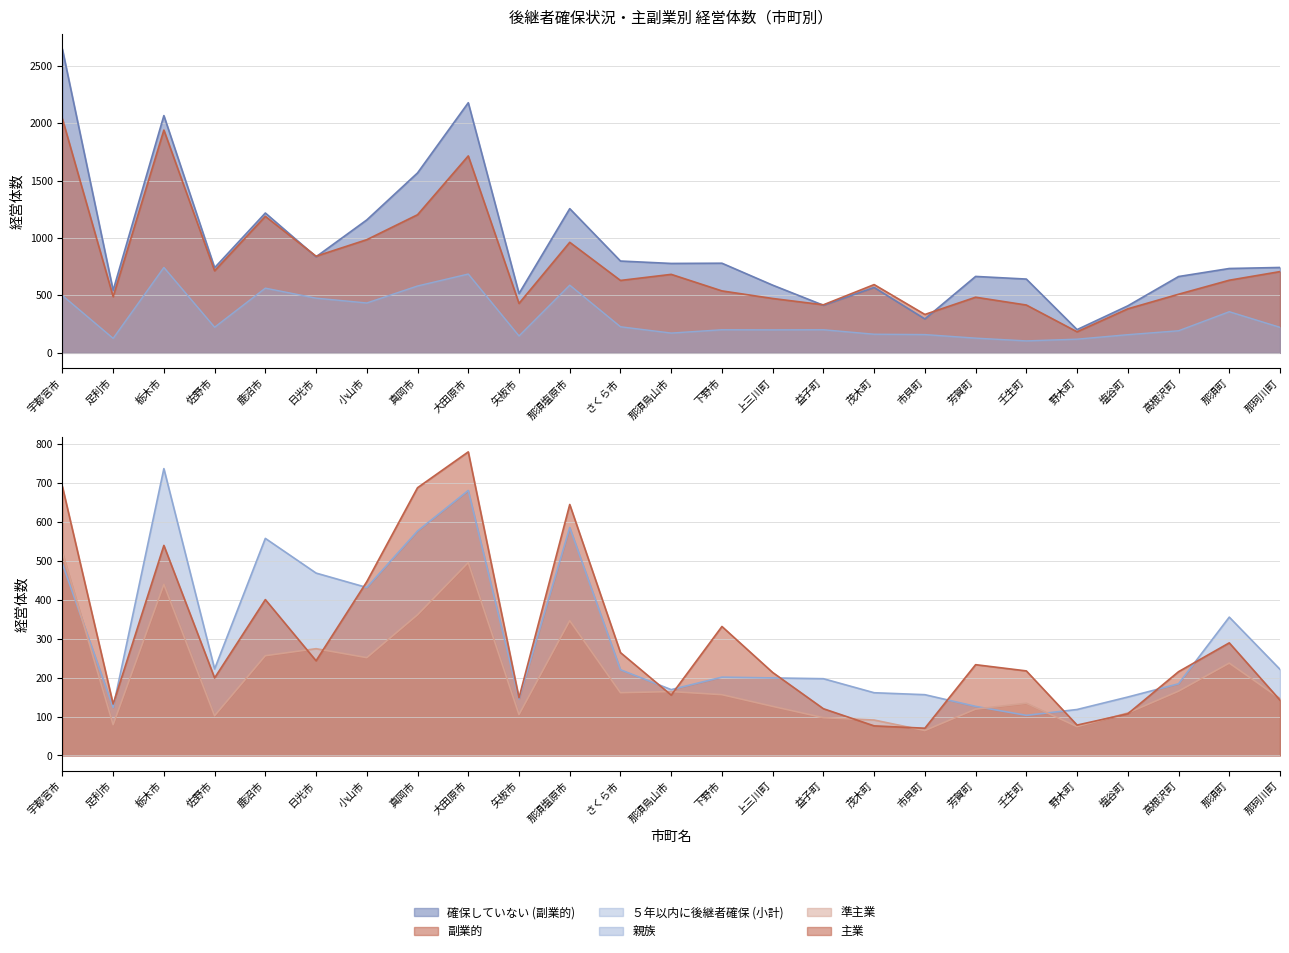

Does the chart have visible grid lines?

Yes